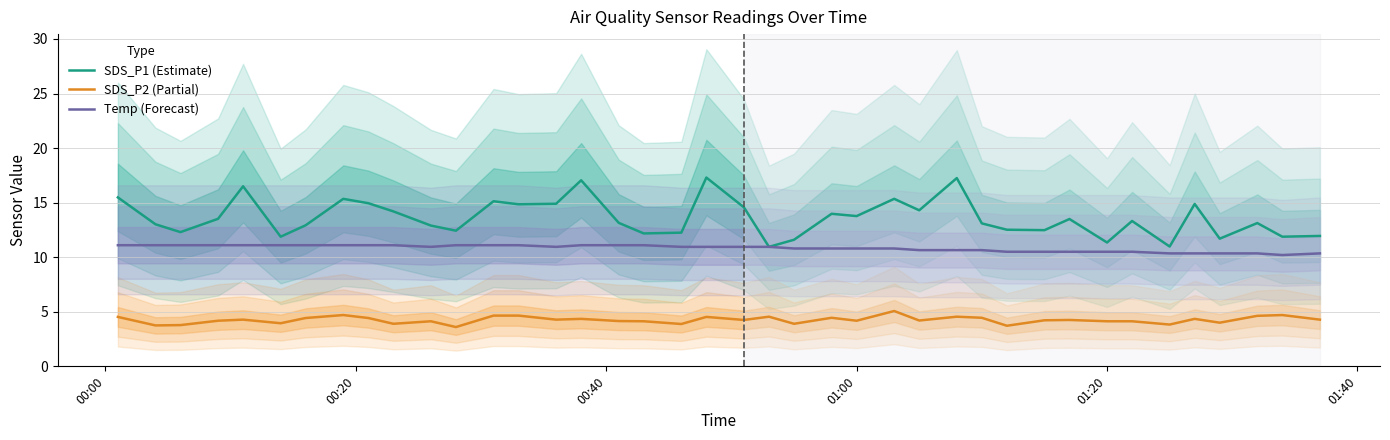

True or false: SDS_P2 (Partial) and Temp (Forecast) cross at least once.

False